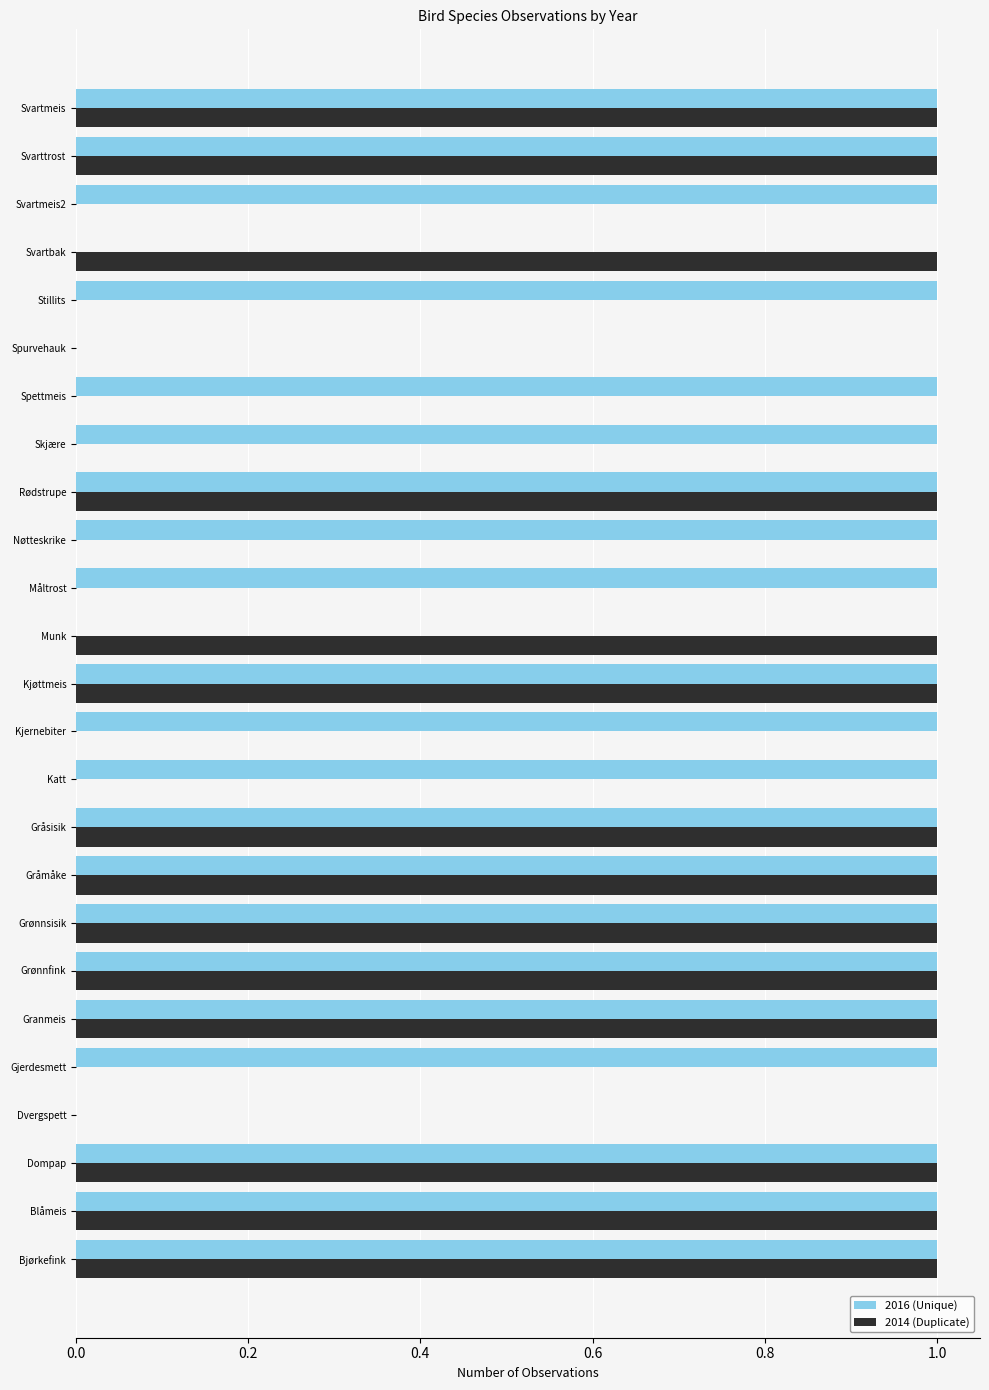

Count the number of data series in this chart.

2